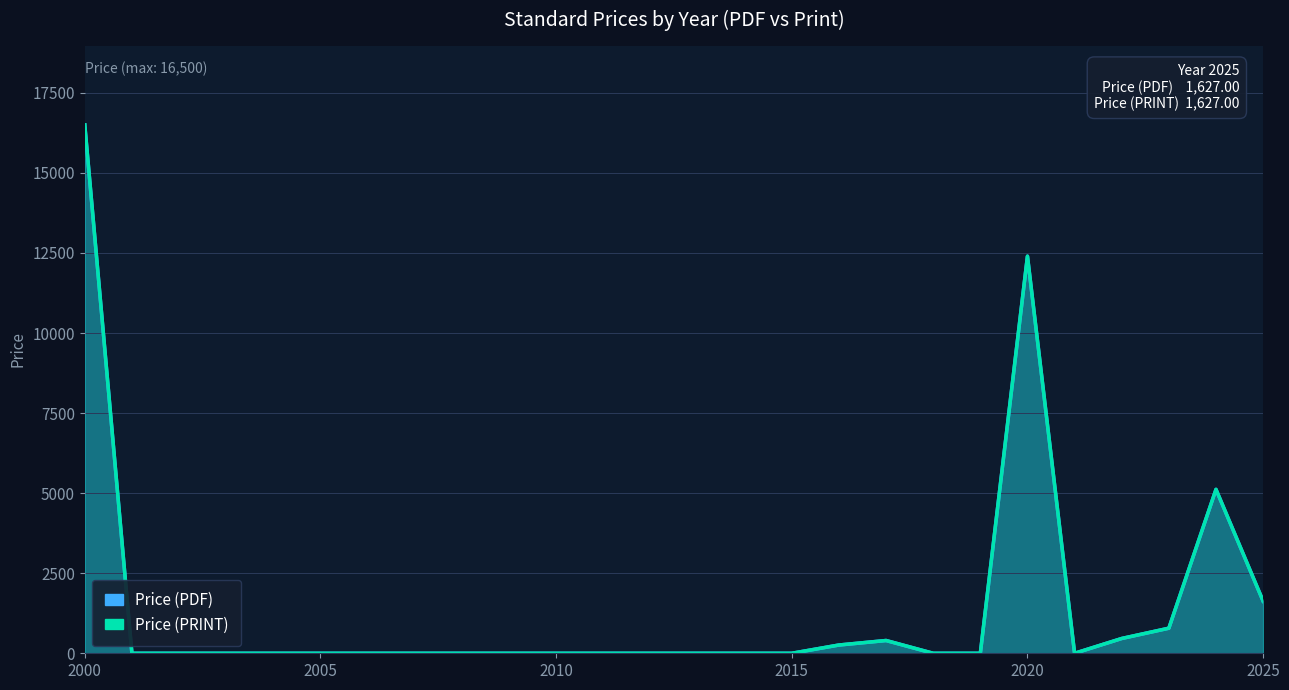

What is the difference between the second highest and second lowest values in the Price (PDF) series?

12400.0